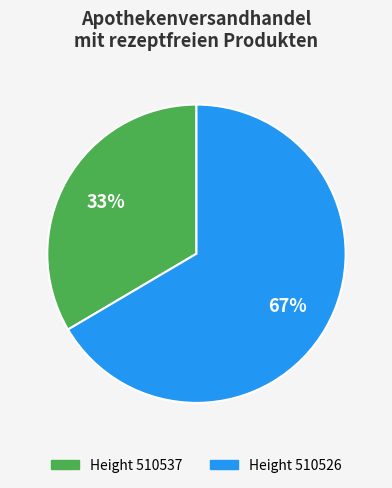

Does any single category account for the majority?

Yes